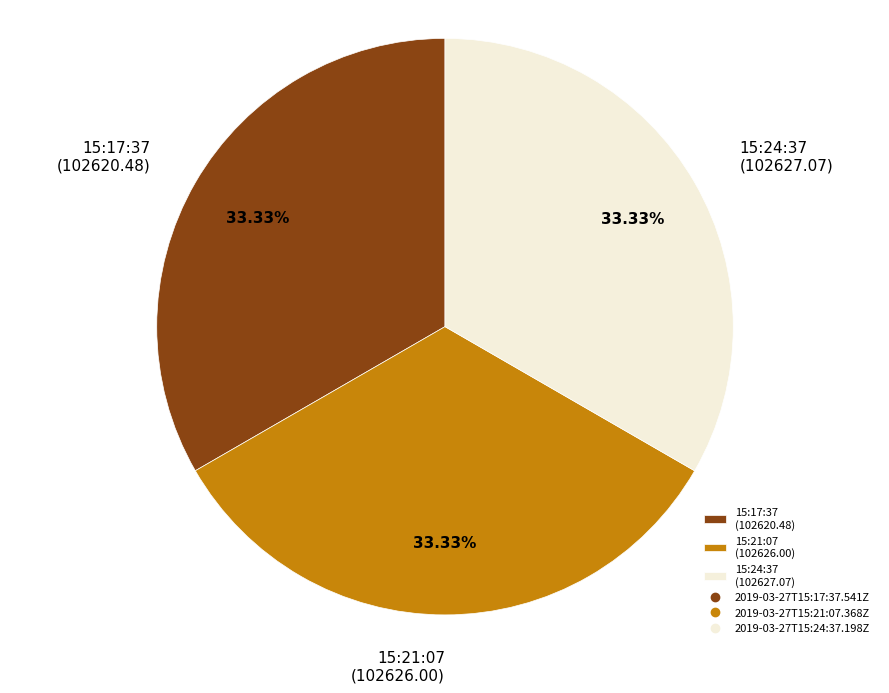

How many segments does this pie chart have?

3